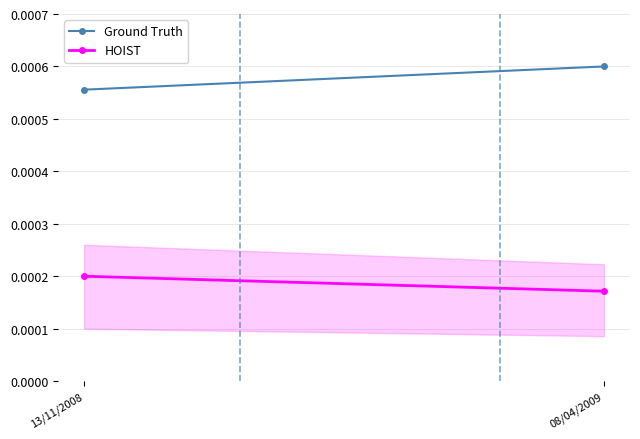

How many lines are shown in the chart?

2